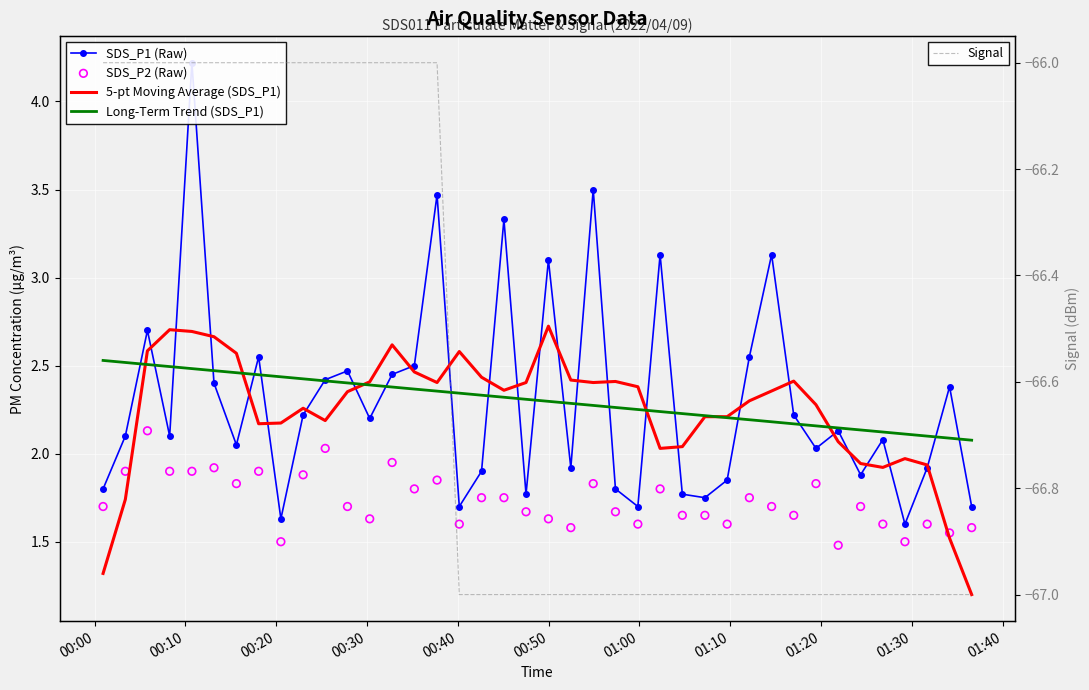

Which series has the largest Y range (max minus min)?

SDS_P1 (Raw)